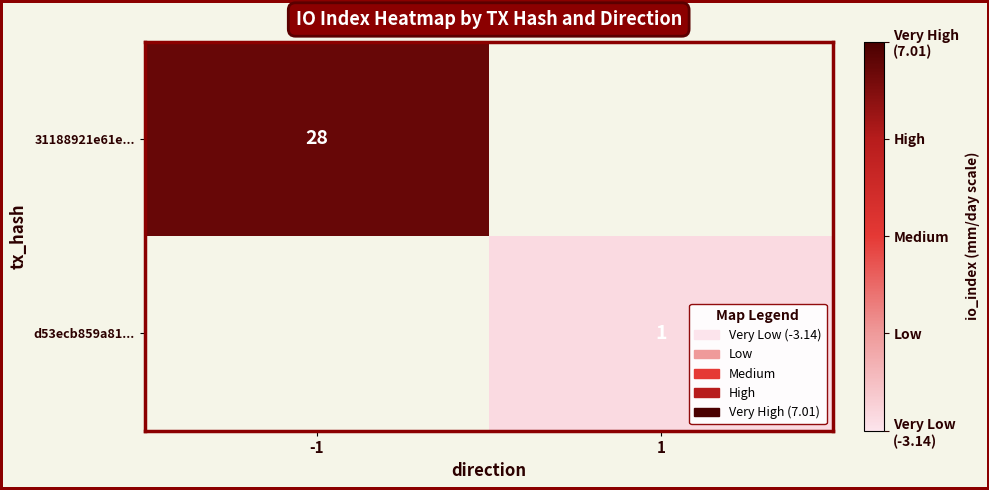

How many categories are shown in the chart?

2